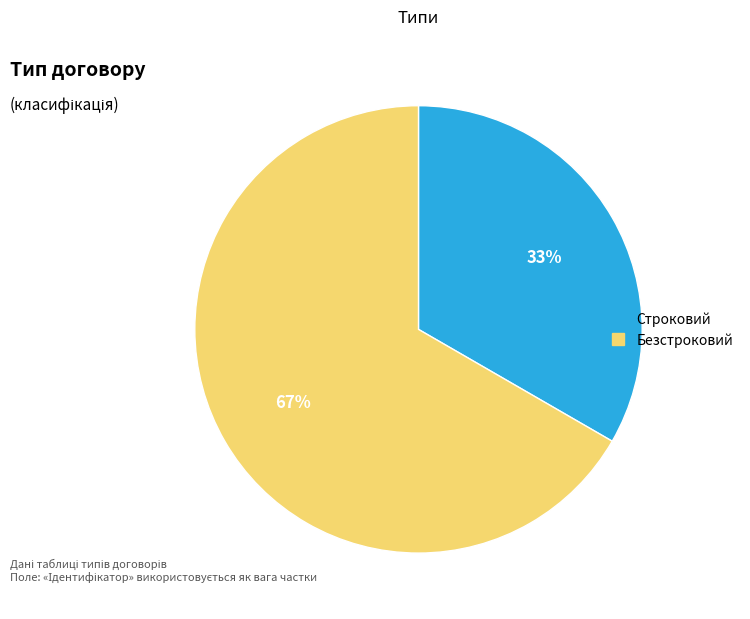

Is there a majority slice in this chart?

Yes